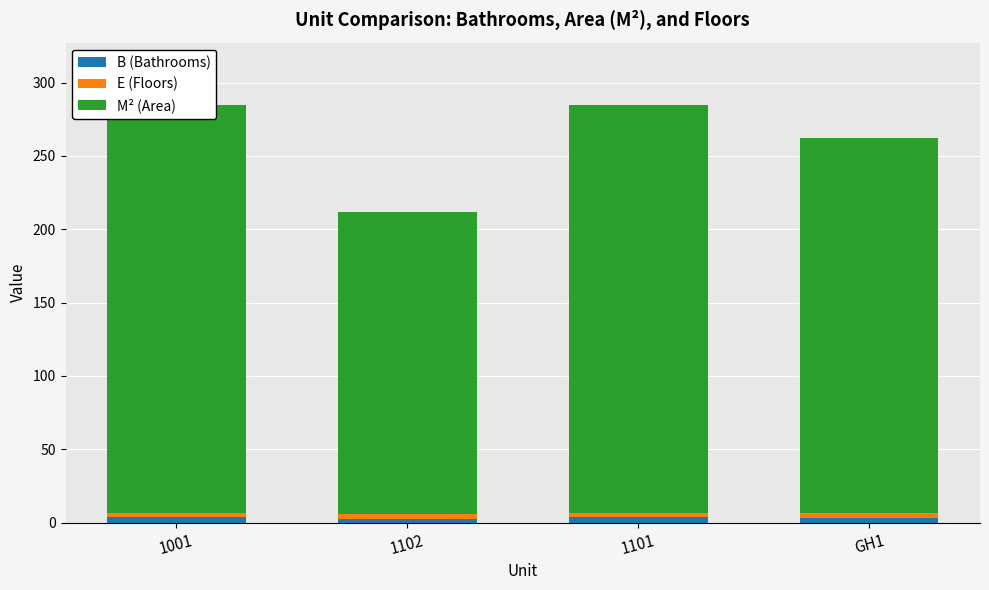

How many groups of bars are there?

4